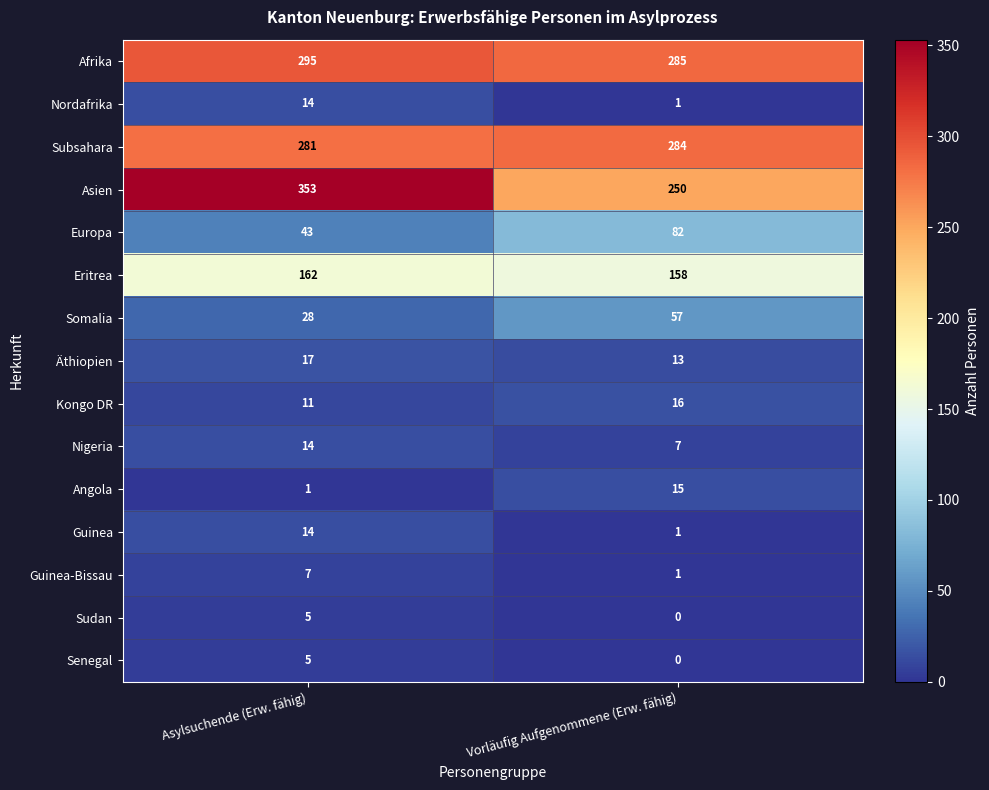

At which label is Guinea closest to 7?

Vorläufig Aufgenommene (Erw. fähig)